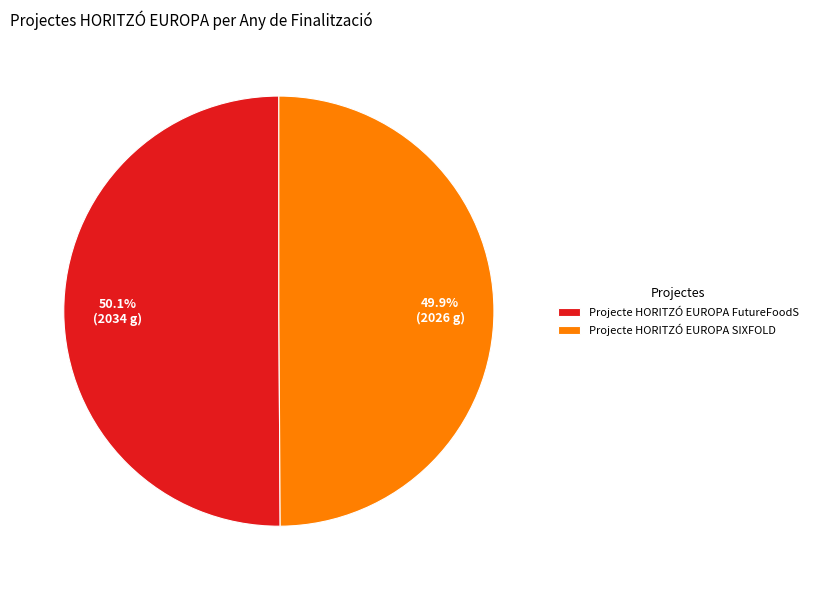

Count the number of slices in the pie.

2